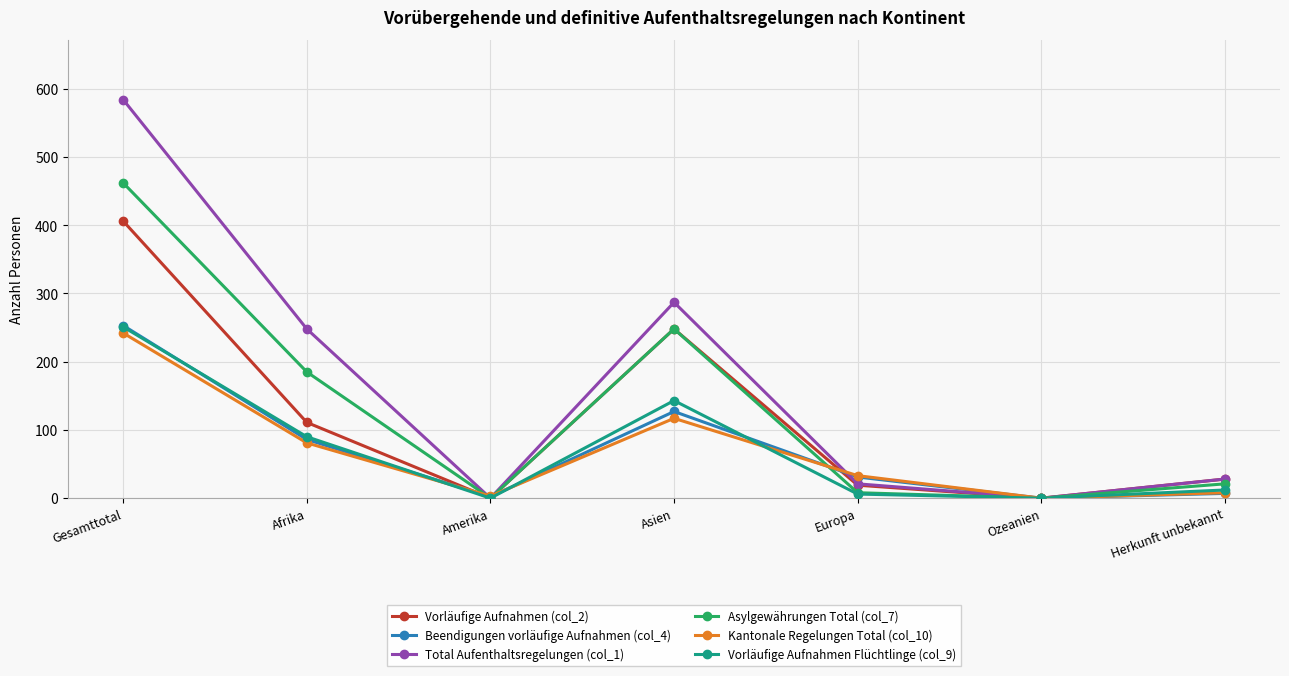

The value of Total Aufenthaltsregelungen (col_1) at Amerika is 0. True or false?

True